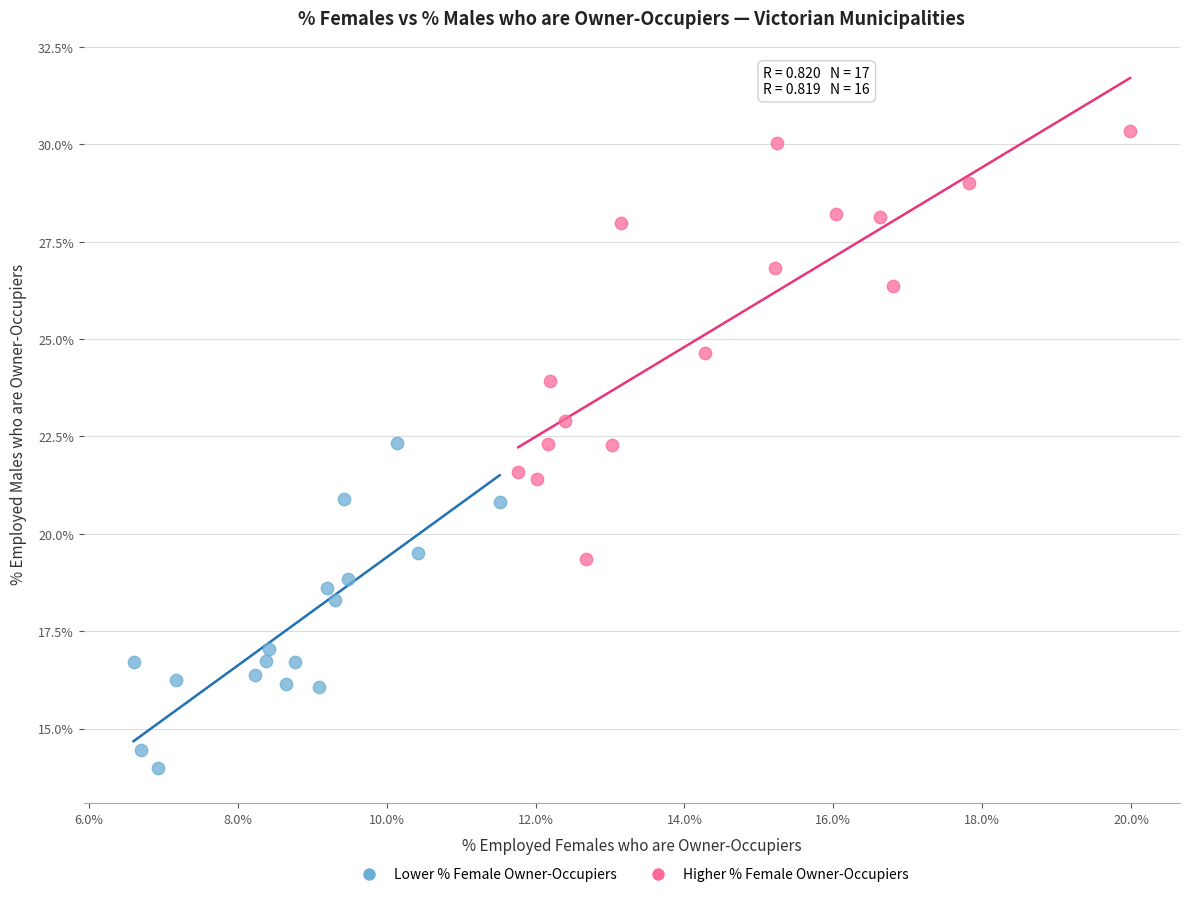

Which series reaches the minimum Y coordinate?

Lower % Female Owner-Occupiers